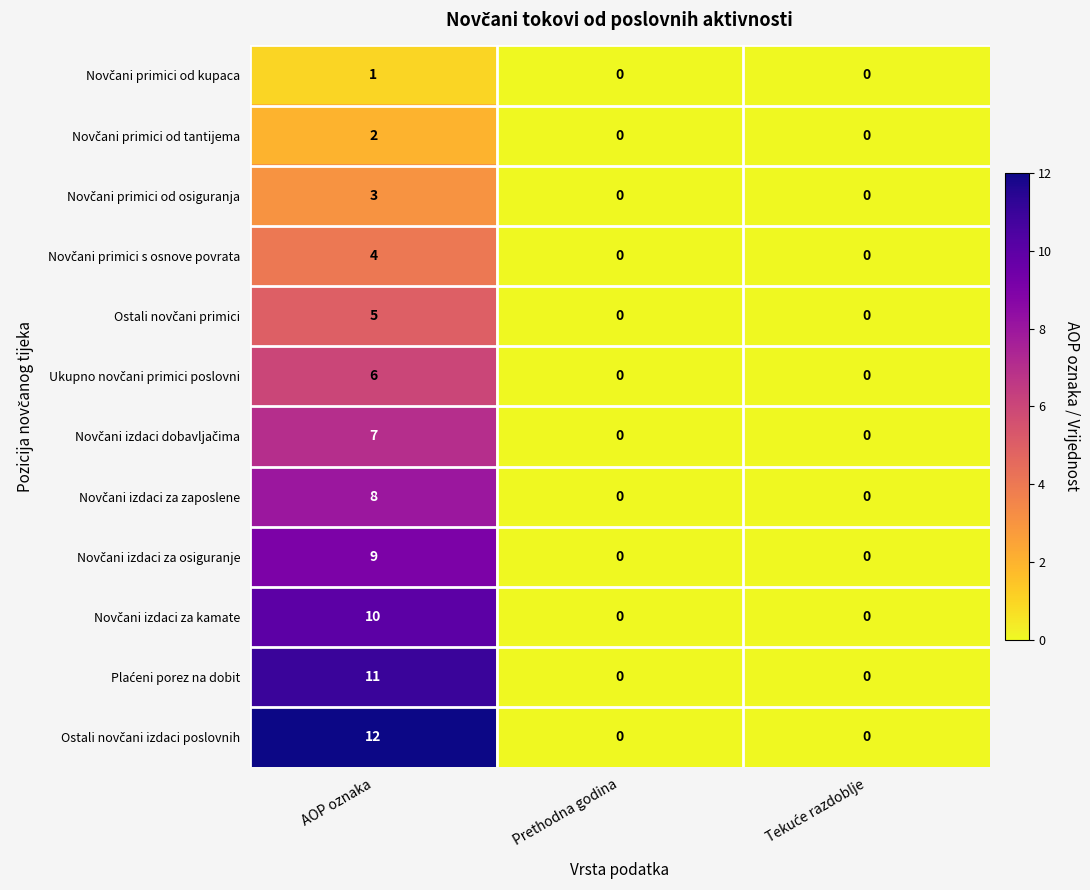

At which category does the chart reach its peak across all series?

AOP oznaka